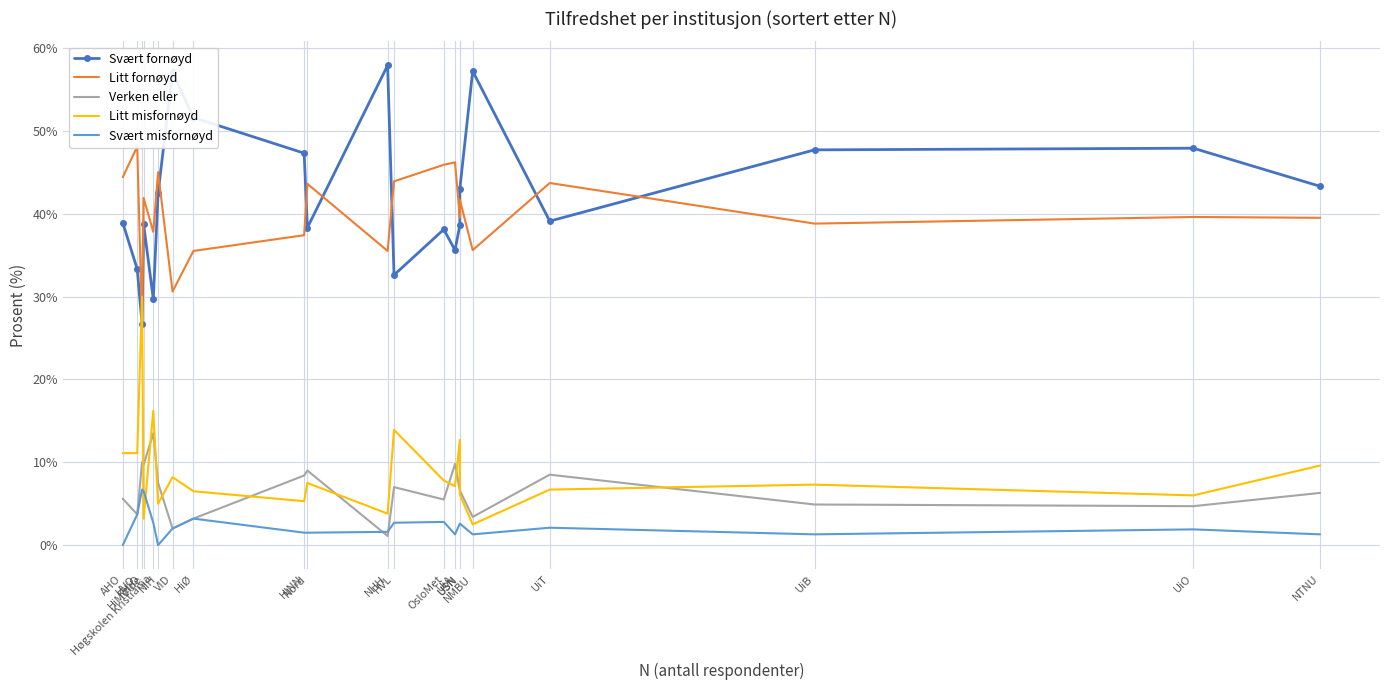

Rank the series at VID from lowest to highest value.

Verken eller, Svært misfornøyd, Litt misfornøyd, Litt fornøyd, Svært fornøyd